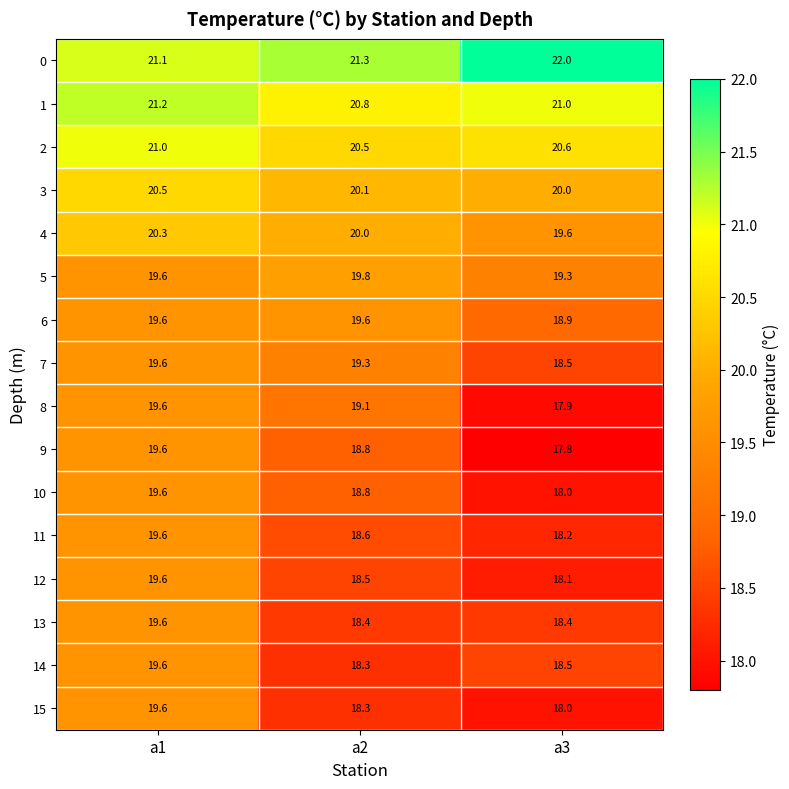

The value of 9 at a1 is 19.6. True or false?

True